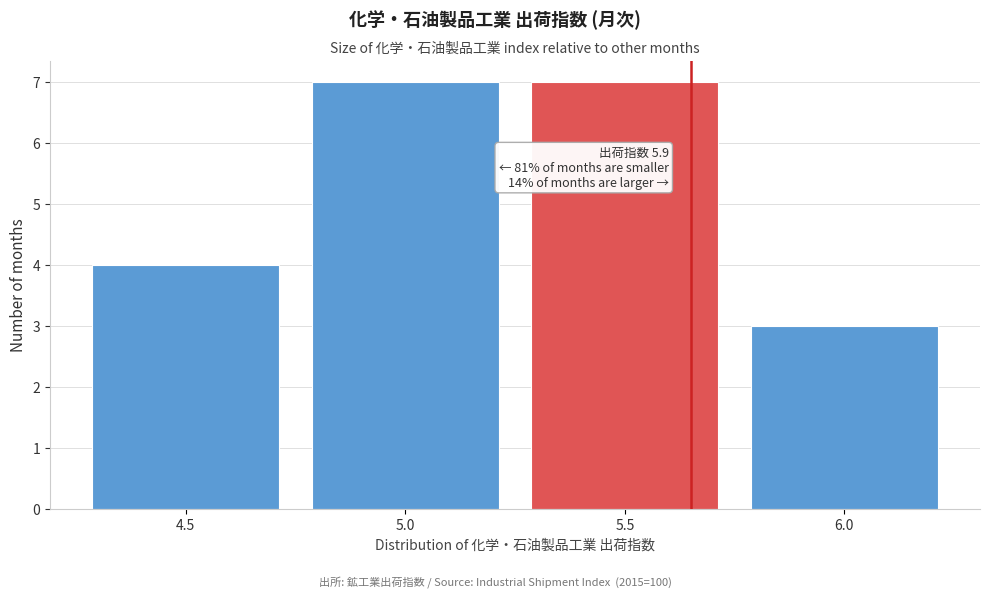

Reading right to left, what are all the values shown in this chart?

3	7	7	4